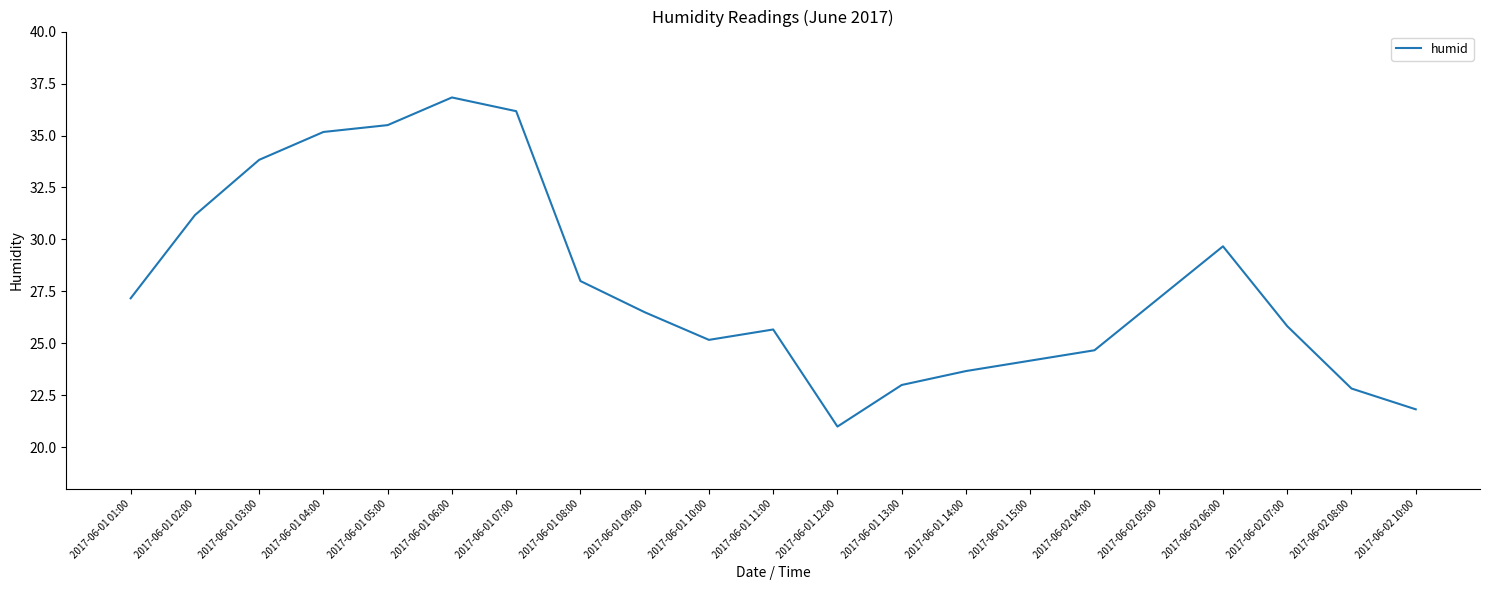

What is the ratio of the value at 2017-06-01 05:00 to the value at 2017-06-01 08:00?

1.3